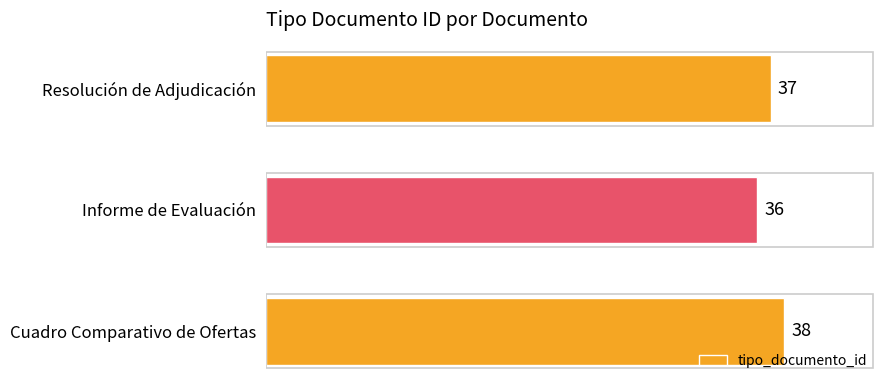

How many distinct data groups are displayed?

1